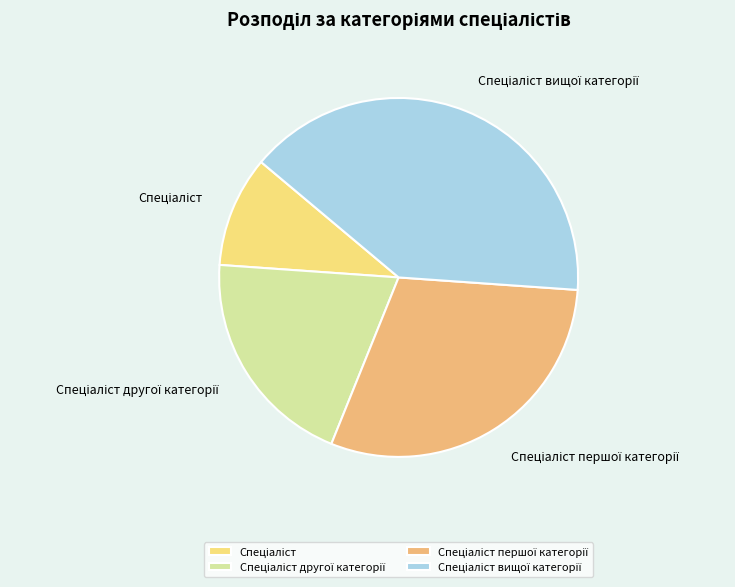

Does any single category account for the majority?

No